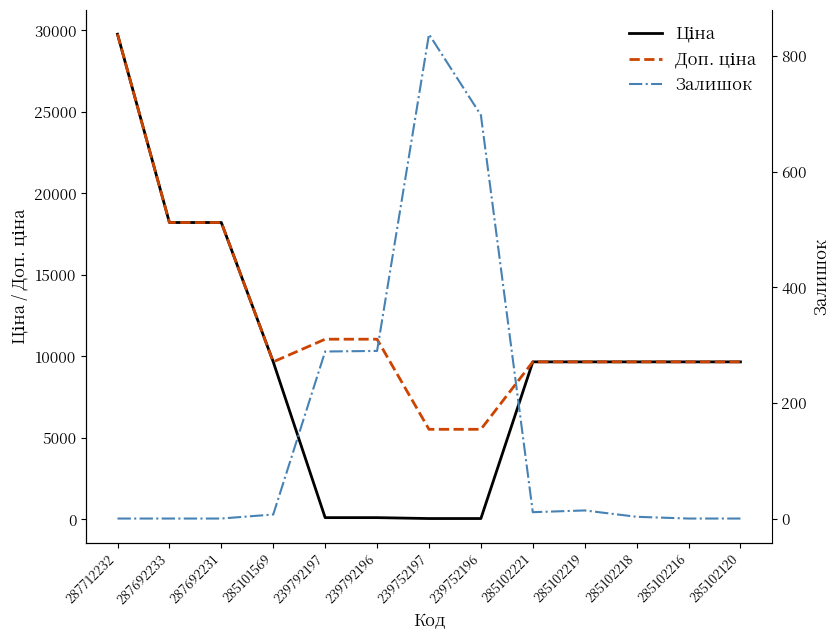

The value of Доп. ціна at 239792197 is 5110.4. True or false?

False